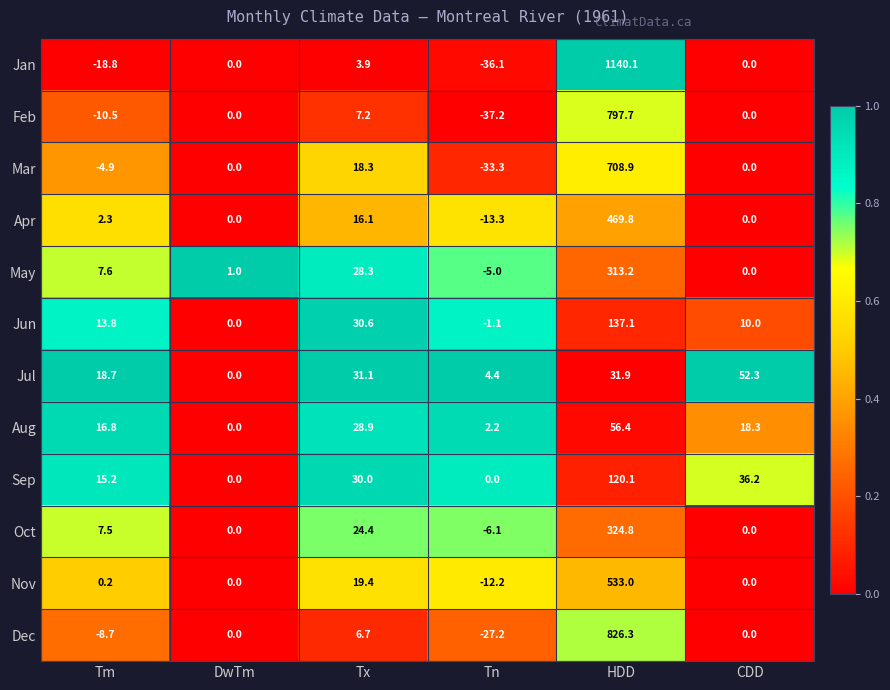

Rank the series at Tn from lowest to highest value.

Feb, Jan, Mar, Dec, Apr, Nov, Oct, May, Jun, Sep, Aug, Jul